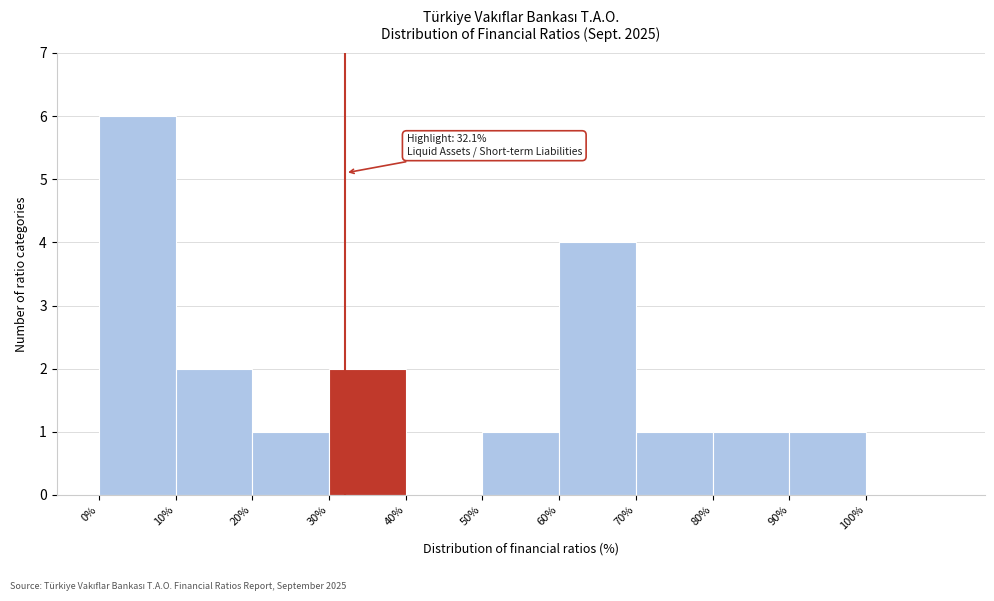

Over which range of the x-axis is the bar tallest?

0 to 10